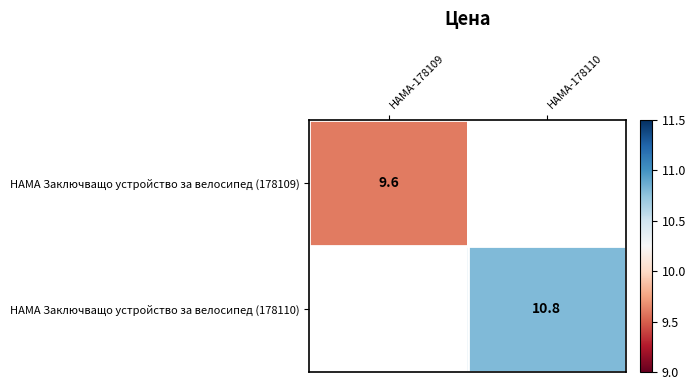

Which category has the highest value across all series?

HAMA-178110